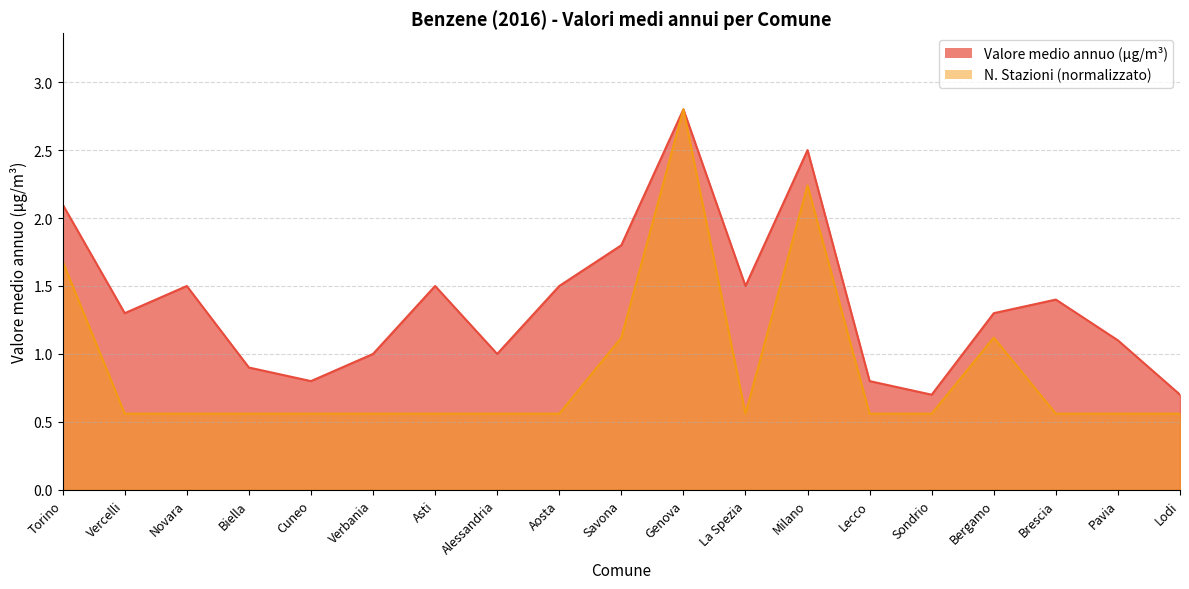

What is the label of the 17th point from the right?

Novara